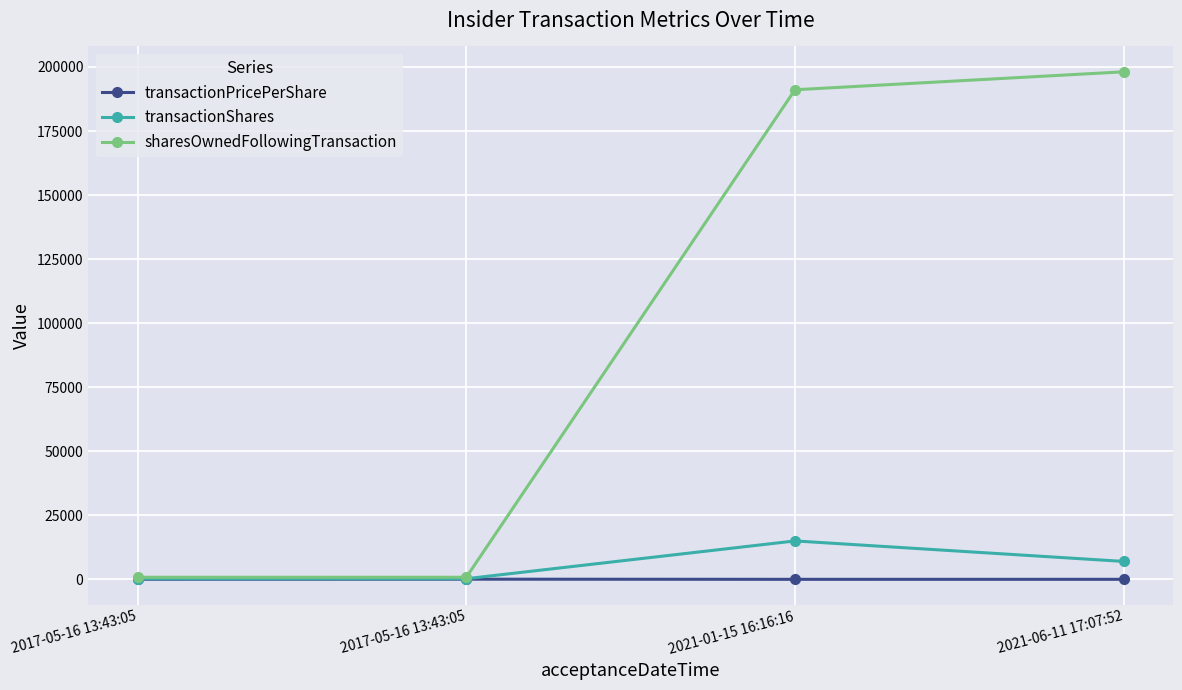

What is the minimum value for transactionPricePerShare?

9.1